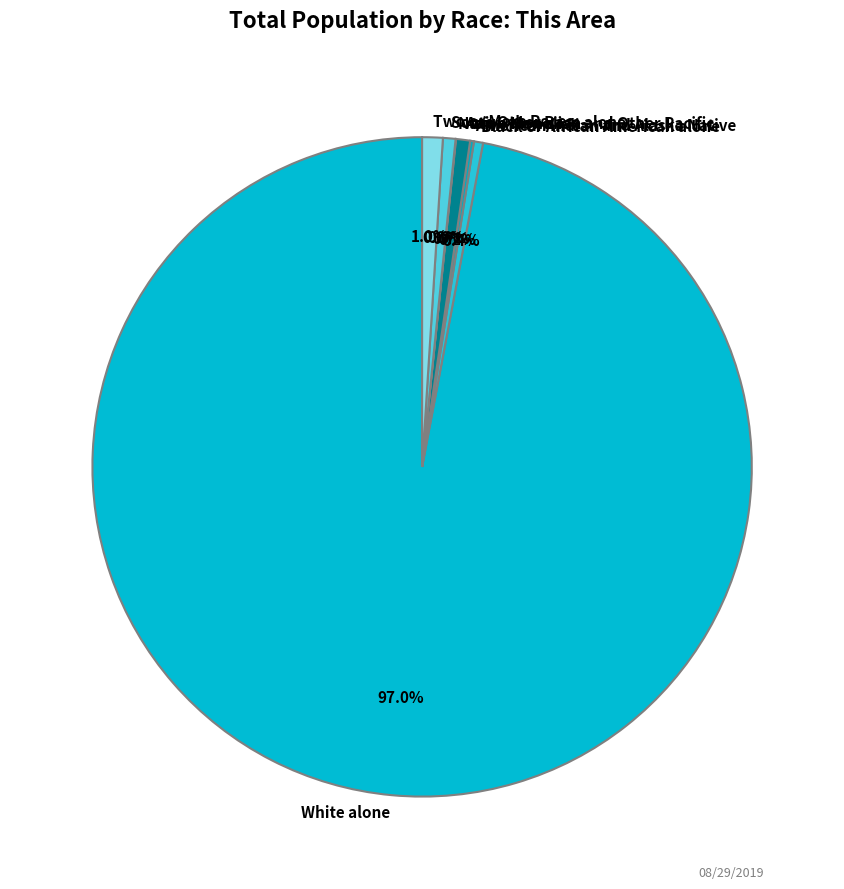

Combined, do Black or African American alone and Two or More Races account for over 50%?

No